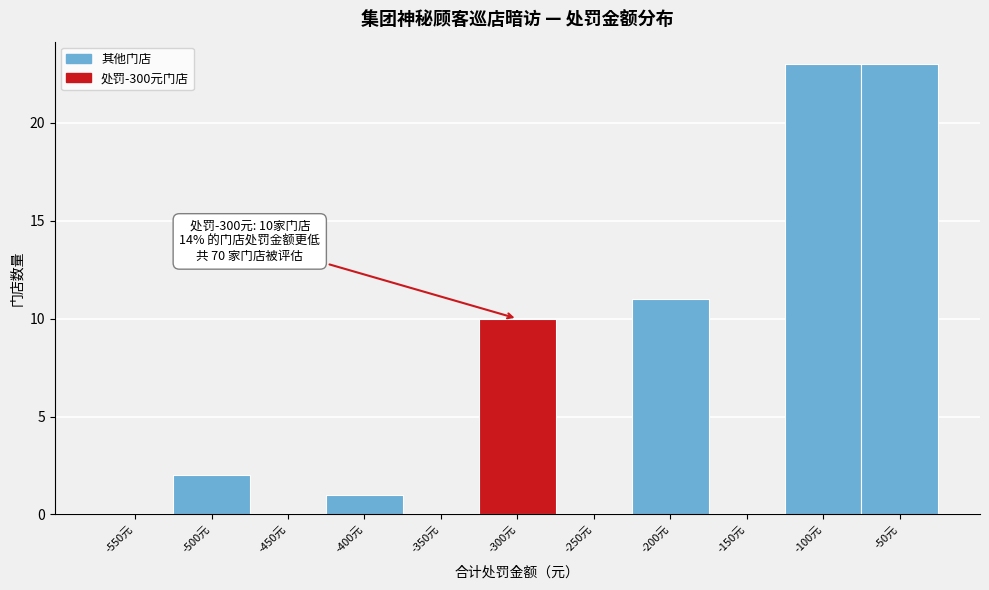

Reading right to left, extract all data points from this chart.

-50元=23	-100元=23	-150元=0	-200元=11	-250元=0	-300元=10	-350元=0	-400元=1	-450元=0	-500元=2	-550元=0